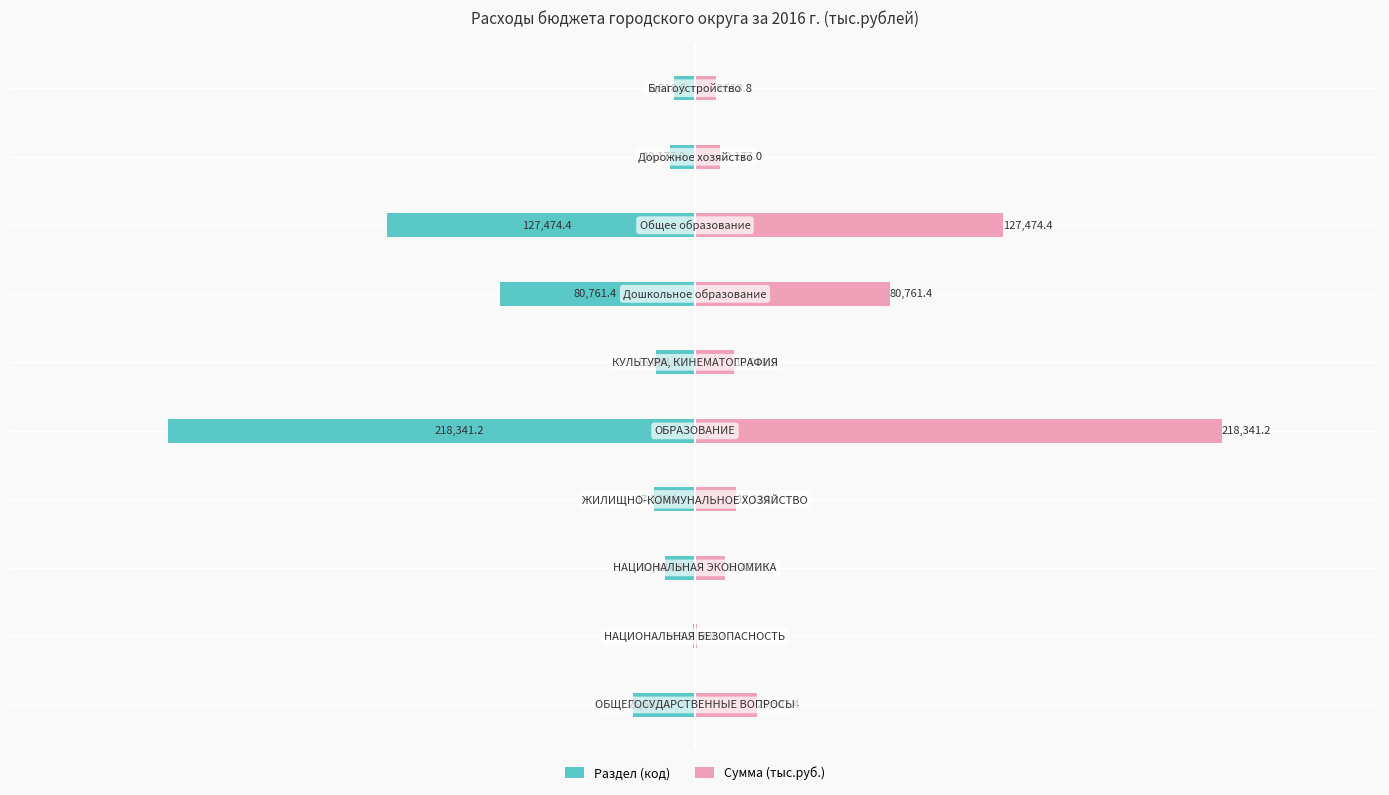

Between −300000 and 200000, which series saw the biggest shift?

Раздел (код)